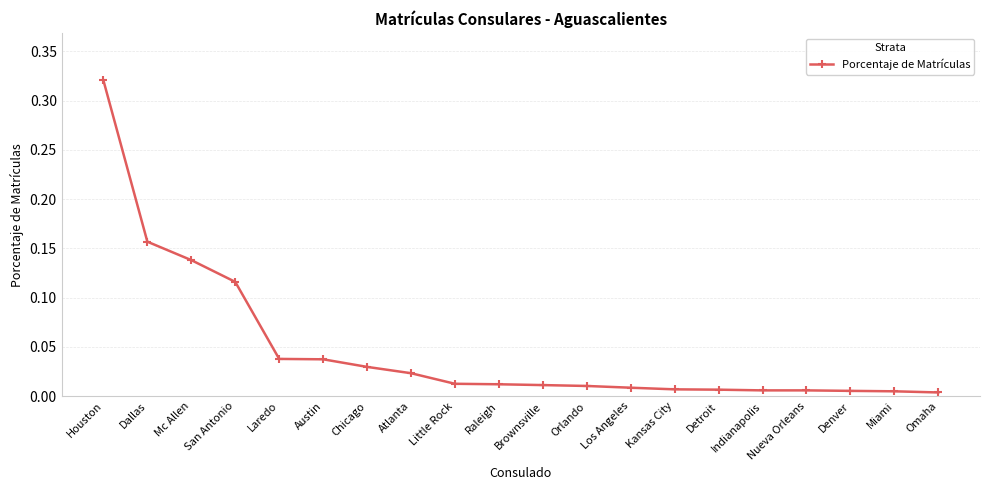

At which category does the chart reach its peak across all series?

Houston